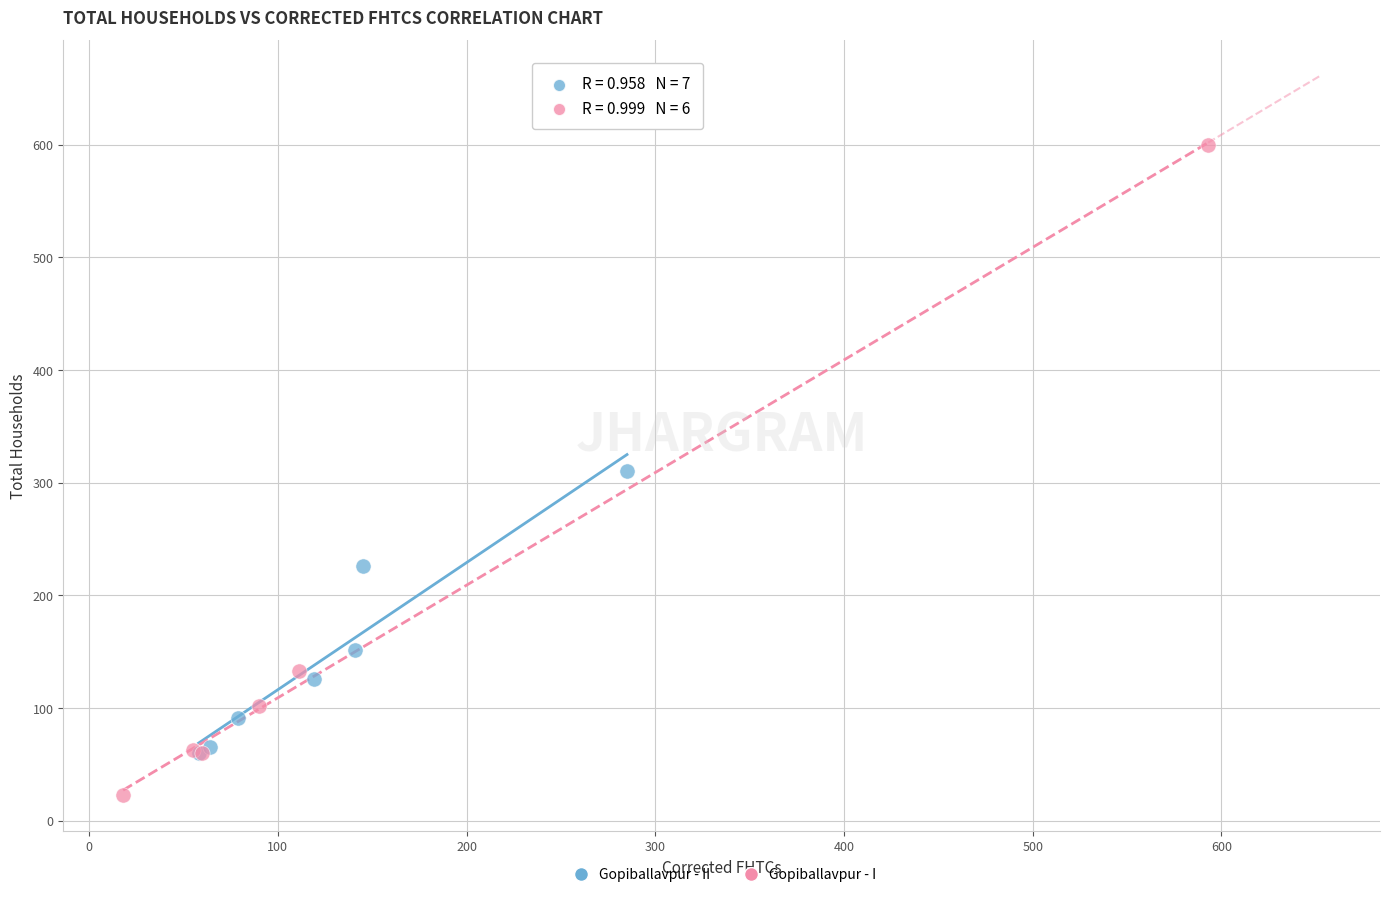

Which series reaches the maximum Y coordinate?

Gopiballavpur - I